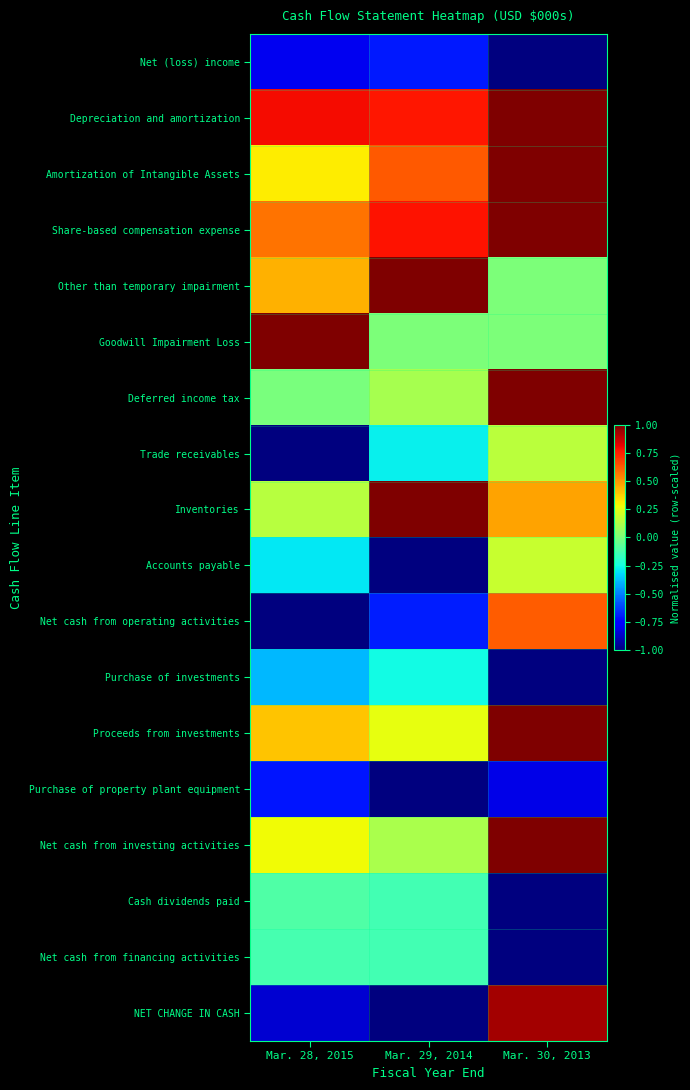

What is the spread (max minus min) of values at Mar. 28, 2015?

2.0